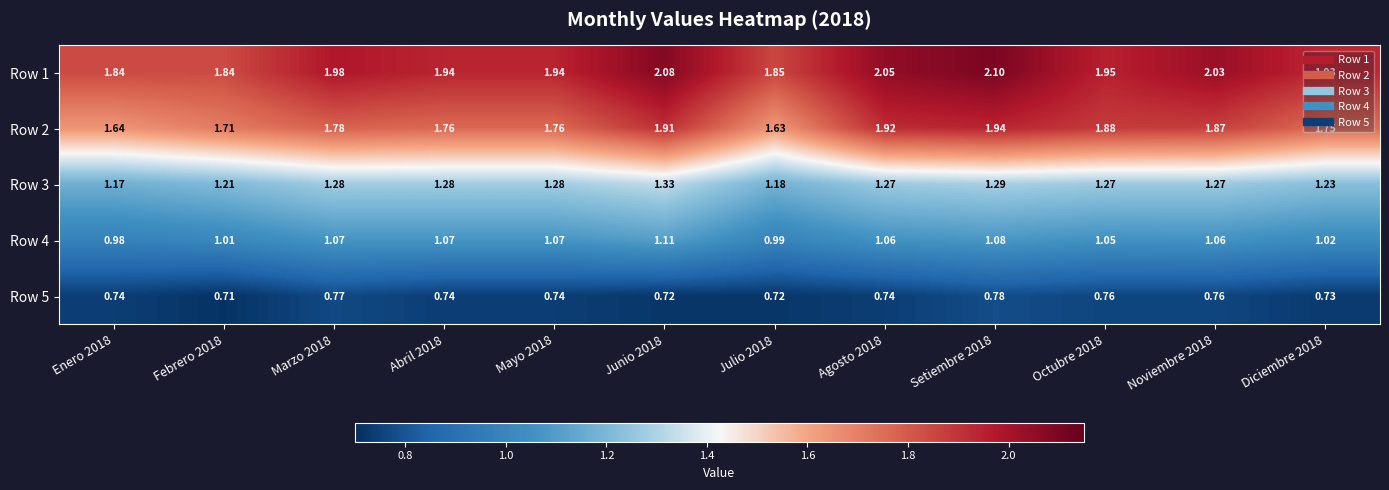

At which category does the chart reach its minimum across all series?

Febrero 2018